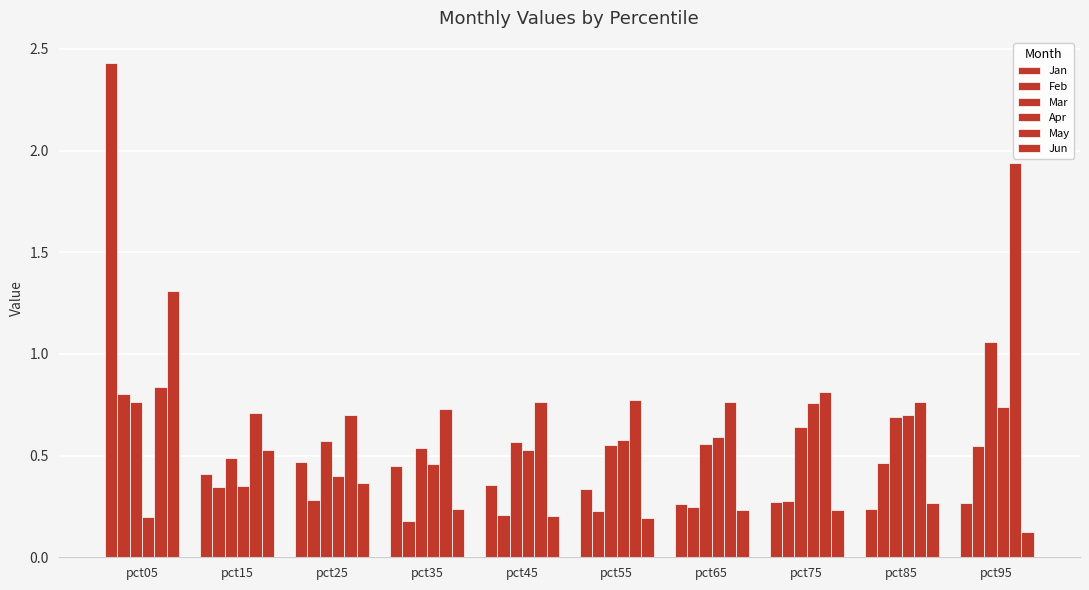

Are the bars grouped side by side (vs. stacked)?

Yes